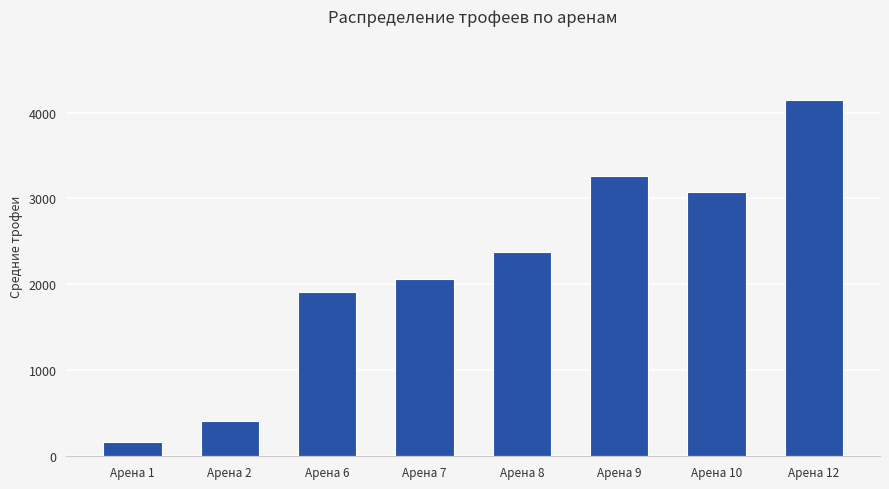

Reading left to right, transcribe all the data shown in this chart.

Арена 1=168	Арена 2=416	Арена 6=1907	Арена 7=2065	Арена 8=2376	Арена 9=3266	Арена 10=3072	Арена 12=4146